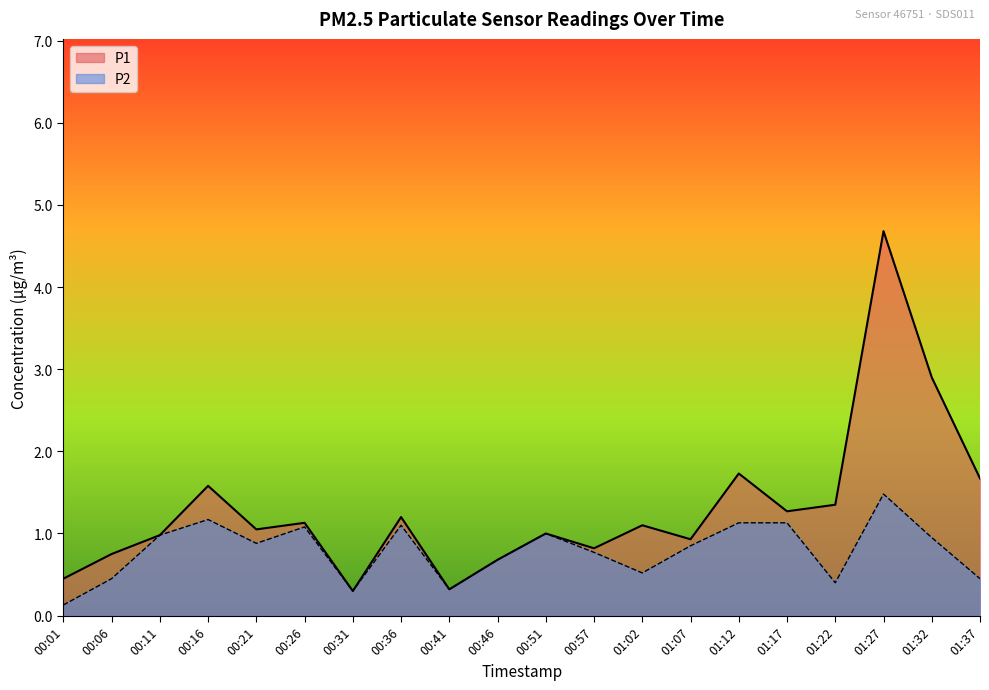

Rank the series by their average value, from lowest to highest.

P2, P1